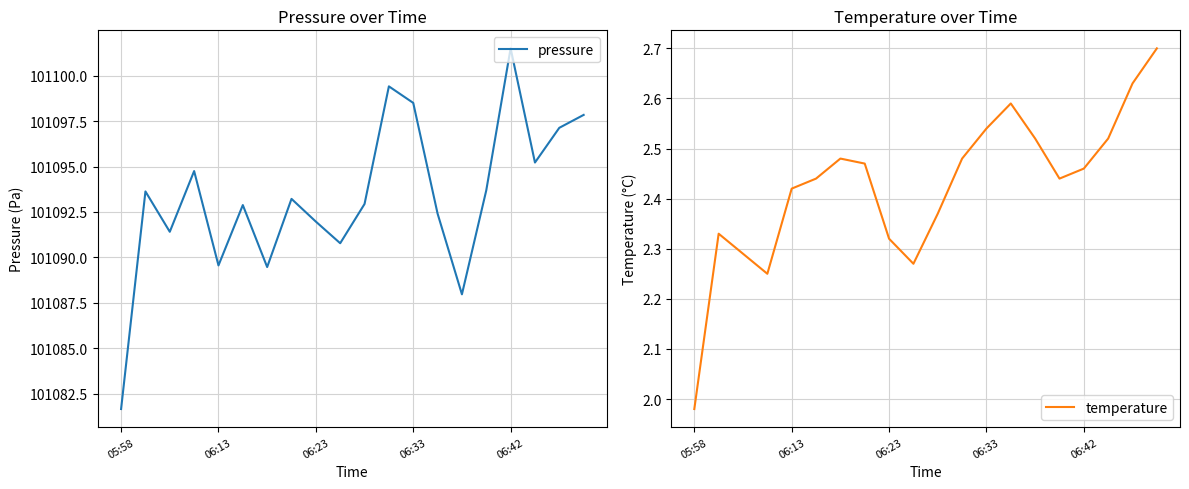

At how many categories does at least one series exceed 77740?

20